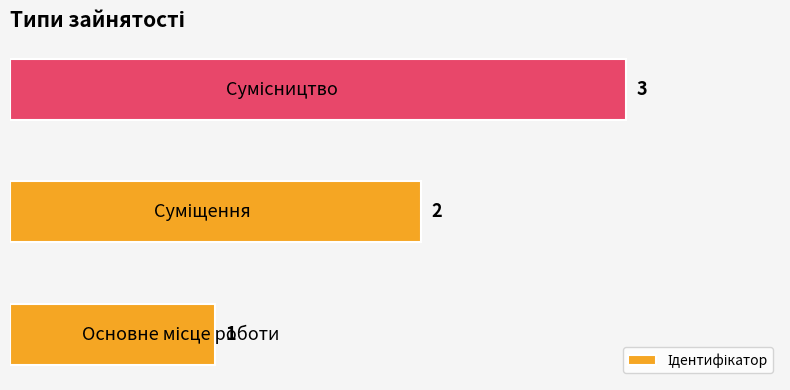

What is the greatest value displayed?

3